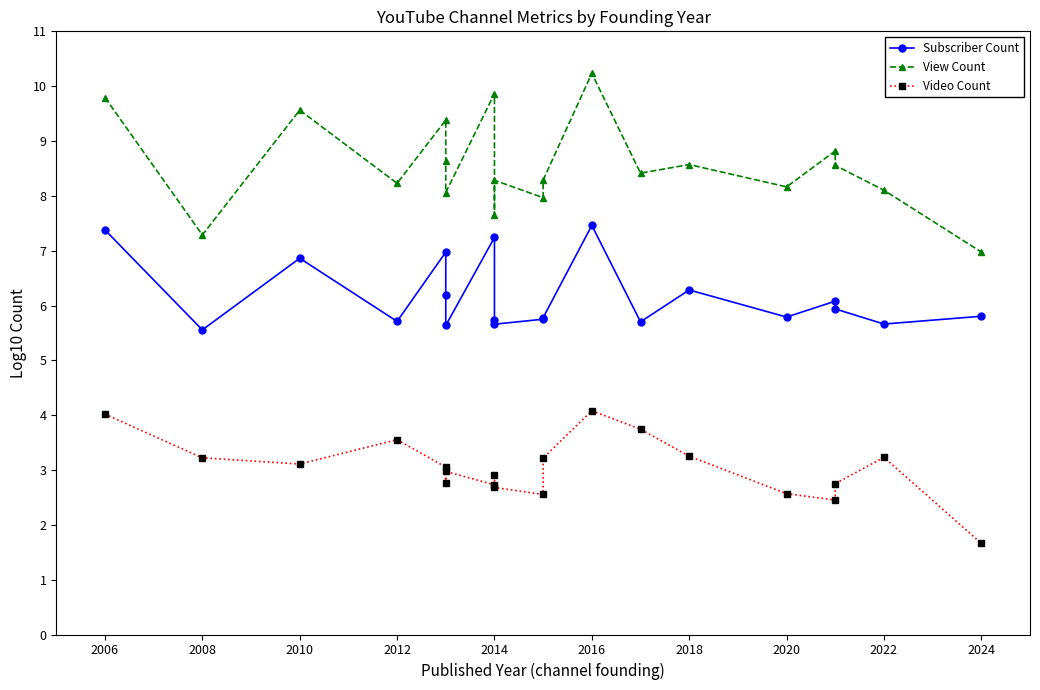

Is the value of Video Count at 2006 greater than the value of Subscriber Count at 2024?

No